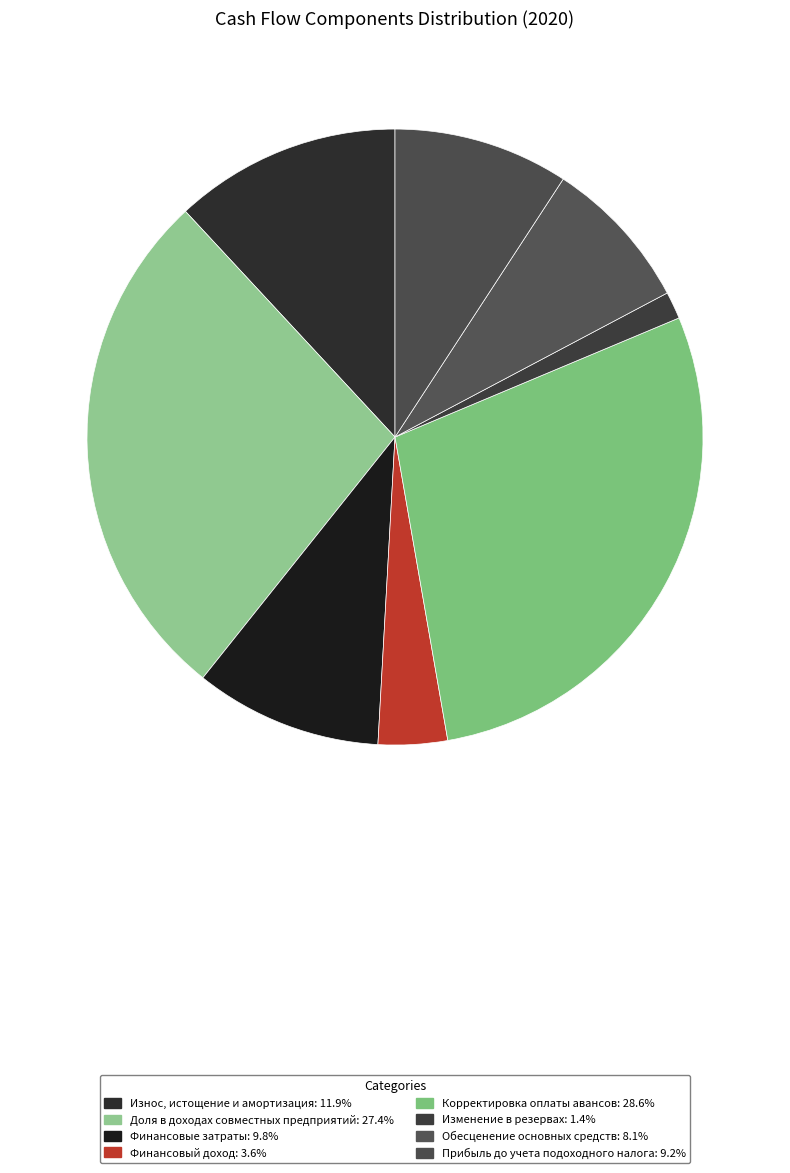

Is it true that Обесценение основных средств is 17% of the pie?

False